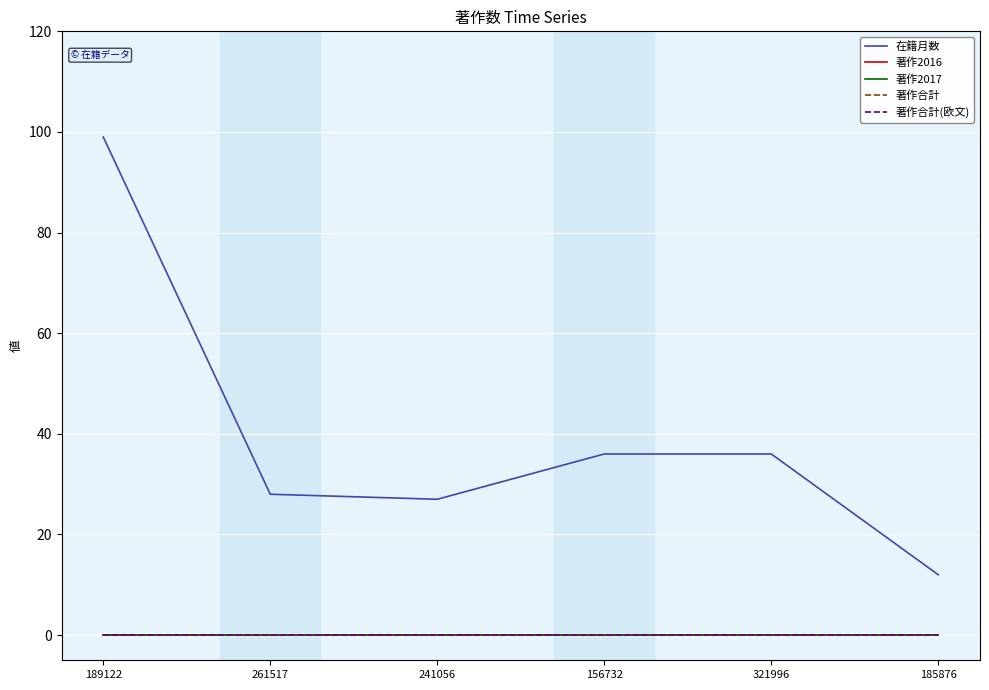

Does the chart have visible grid lines?

Yes